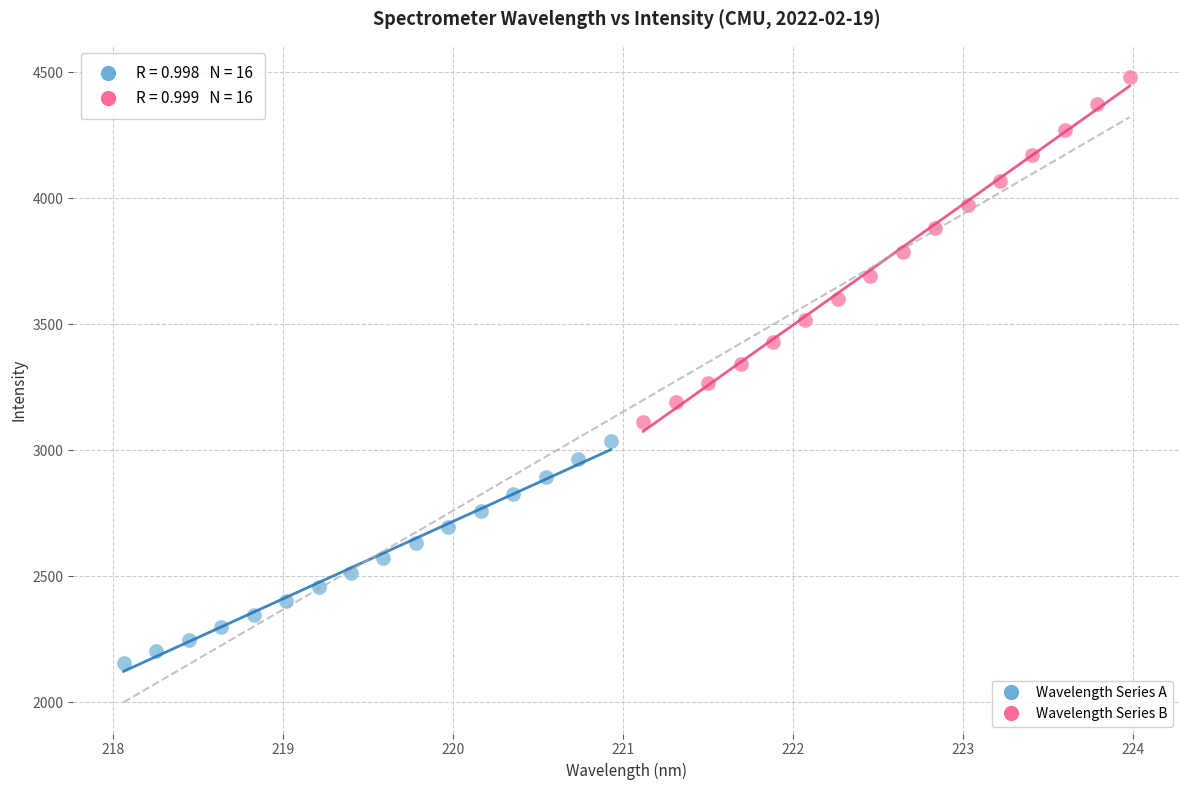

Which series contains the lowest Y value?

Wavelength Series A